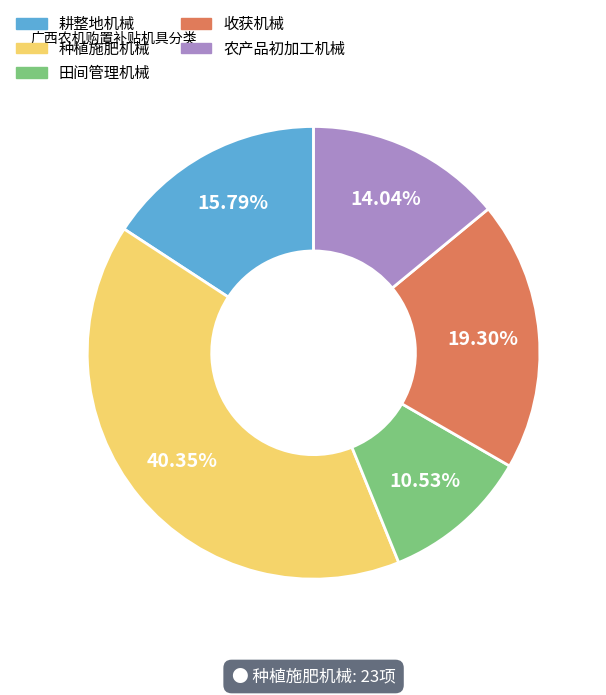

How many segments does this pie chart have?

5